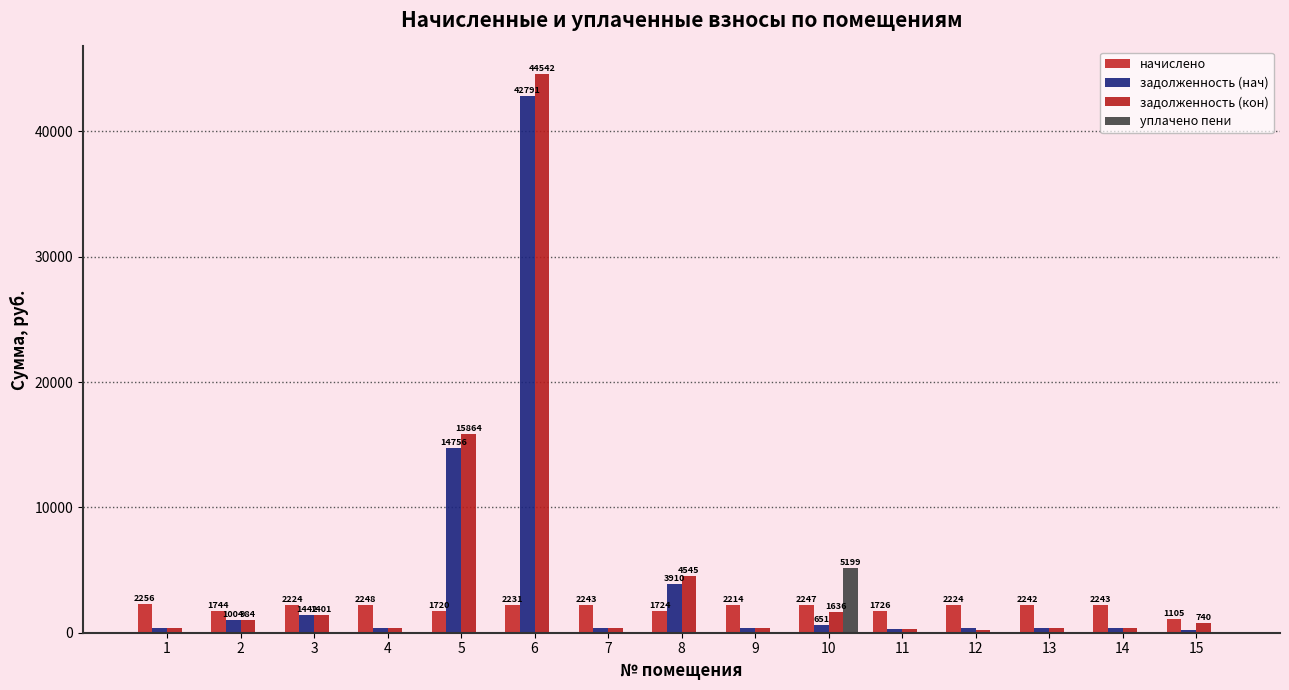

What are all the series names shown in the legend?

начислено, задолженность (нач), задолженность (кон), уплачено пени